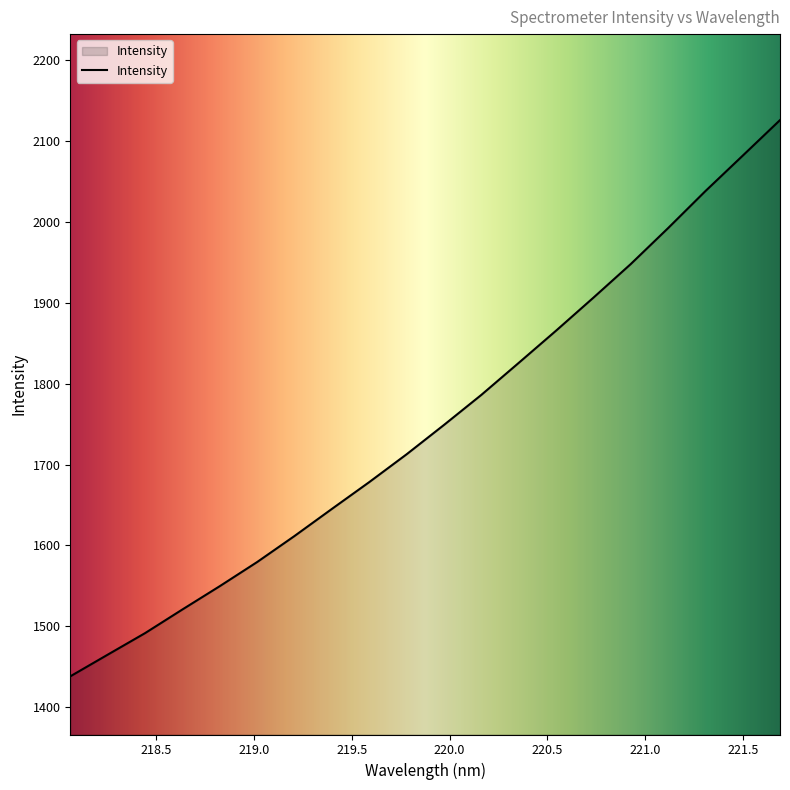

What is the greatest value displayed?

2125.9